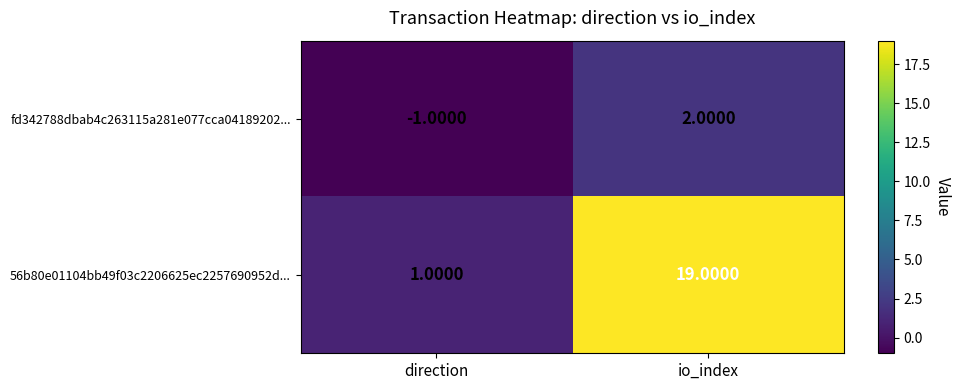

At which label does fd342788dbab4c263115a281e077cca04189202... reach its minimum?

direction